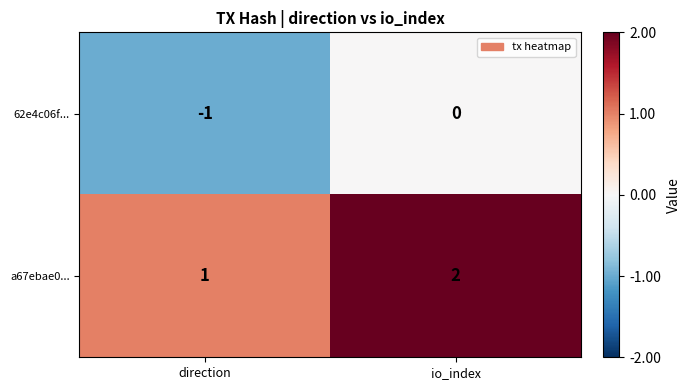

Which category has the highest value in the a67ebae0... series?

io_index